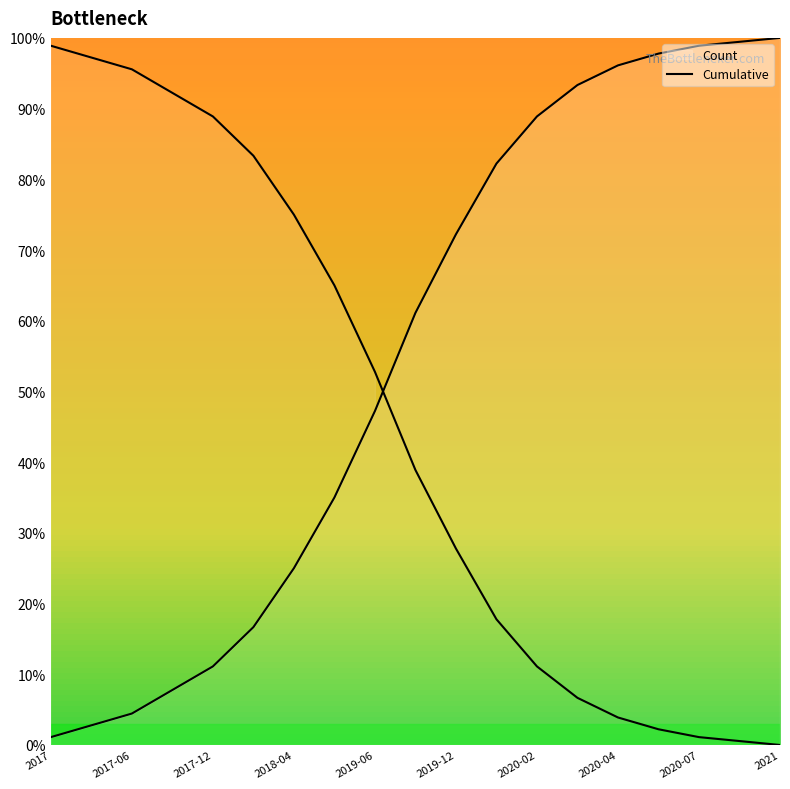

How many values exceed 61?

10